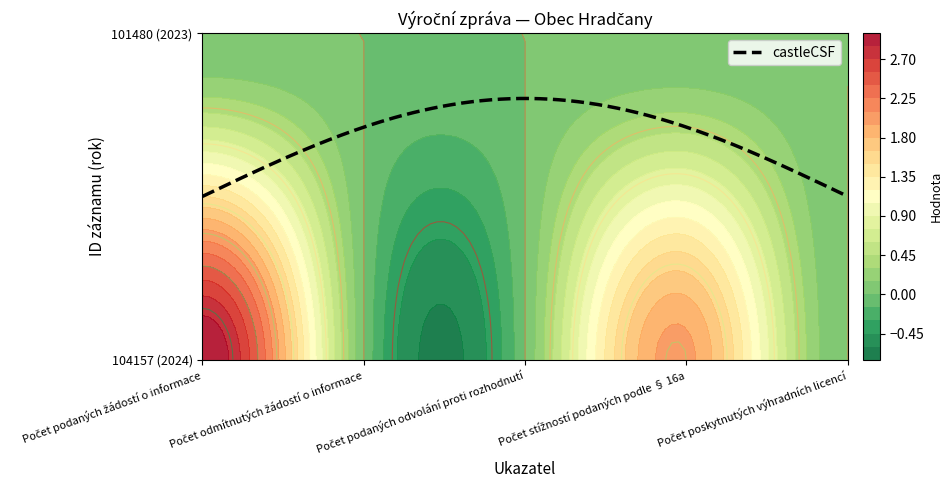

What is the spread (max minus min) of values at 104157 (2024)?

3